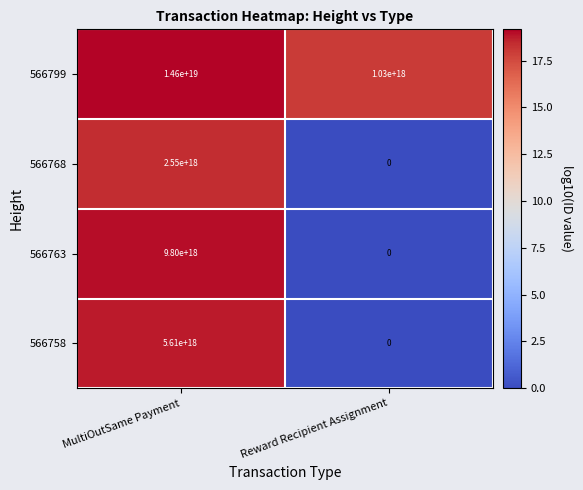

At which label is 566768 closest to 1275000000000000000?

MultiOutSame Payment